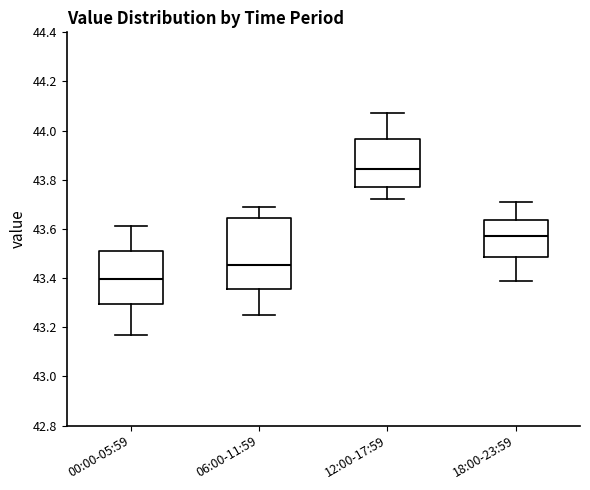

Reading left to right, read every box against the y-axis: the position of its median line, the range the box covers, and the ends of its whiskers. The values are not printed on the chart, so give them approximately, as read against the axis.

00:00-05:59: median 43.40, box 43.30 to 43.52, whiskers 43.18 to 43.62
06:00-11:59: median 43.46, box 43.36 to 43.64, whiskers 43.26 to 43.70
12:00-17:59: median 43.84, box 43.78 to 43.96, whiskers 43.72 to 44.08
18:00-23:59: median 43.58, box 43.48 to 43.64, whiskers 43.40 to 43.72